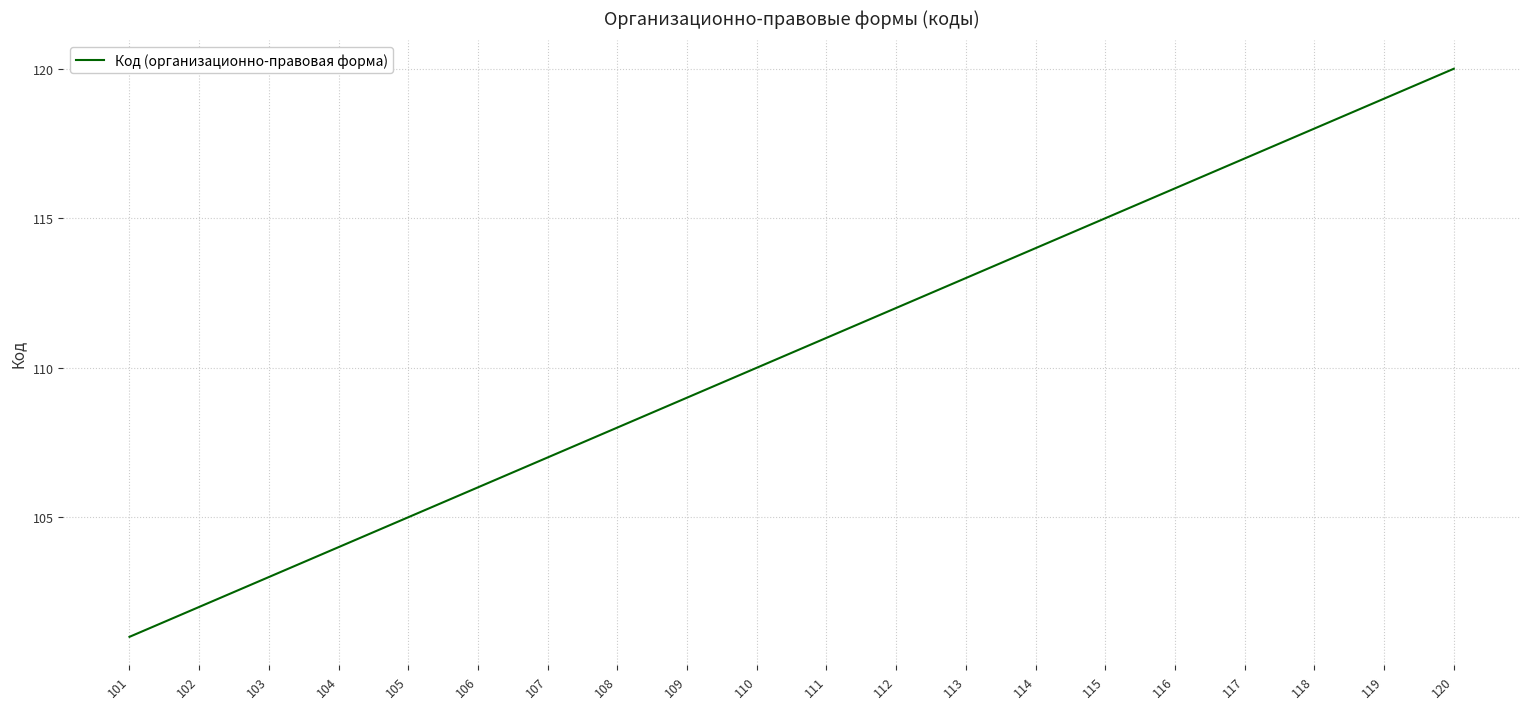

What is the difference between the values at 119 and 115?

4